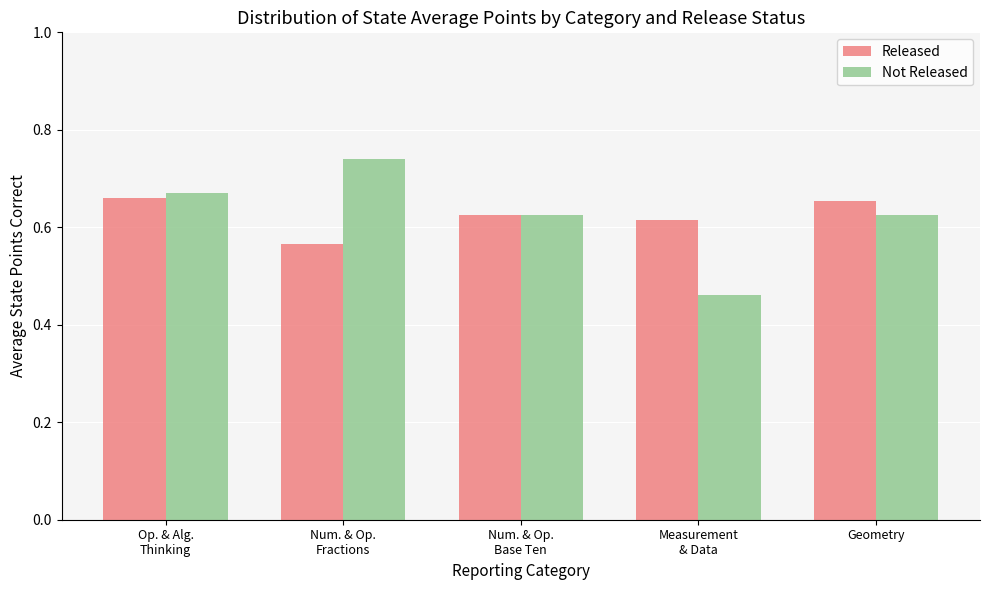

Which label corresponds to the smallest value in the chart?

Measurement
& Data